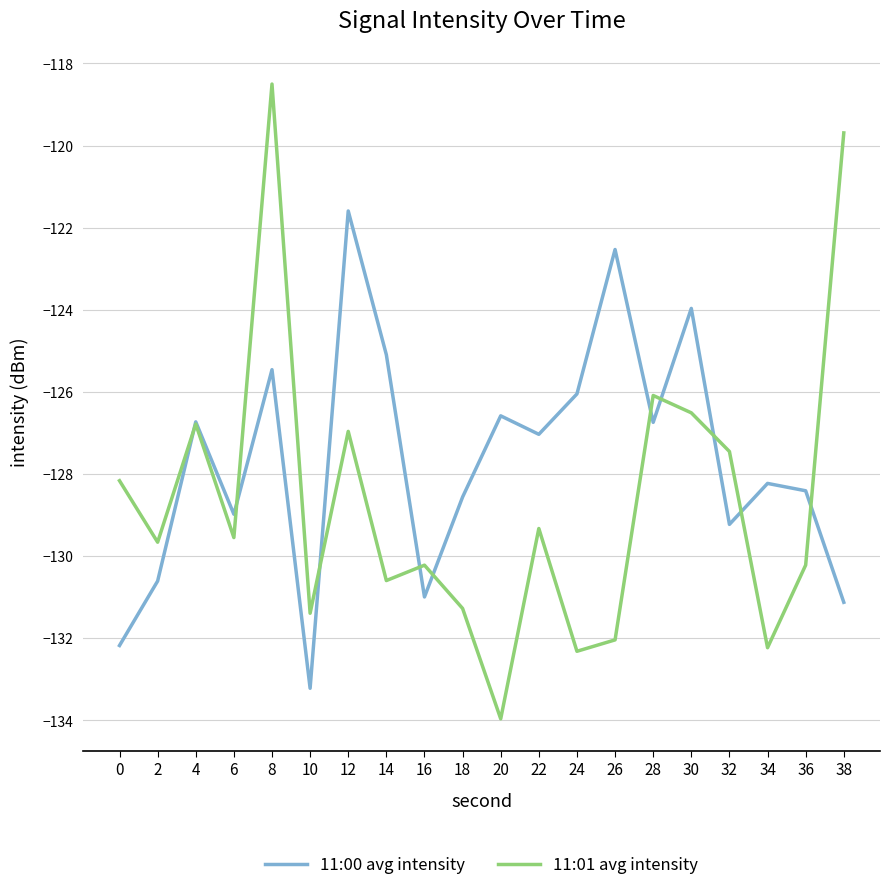

Reading left to right, list all the values displayed in this chart.

11:00 avg intensity: -132.2	-130.6	-126.7	-129.0	-125.5	-133.2	-121.6	-125.1	-131.0	-128.6	-126.6	-127.0	-126.0	-122.5	-126.7	-124.0	-129.2	-128.2	-128.4	-131.1
11:01 avg intensity: -128.2	-129.7	-126.8	-129.5	-118.5	-131.4	-127.0	-130.6	-130.2	-131.3	-134.0	-129.3	-132.3	-132.0	-126.1	-126.5	-127.5	-132.2	-130.2	-119.7